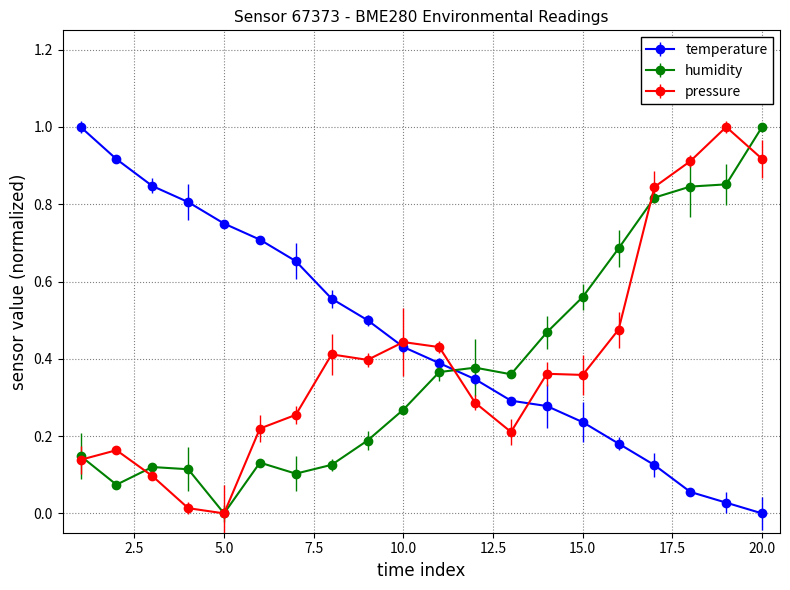

True or false: temperature has more than 2 interior local peaks.

False